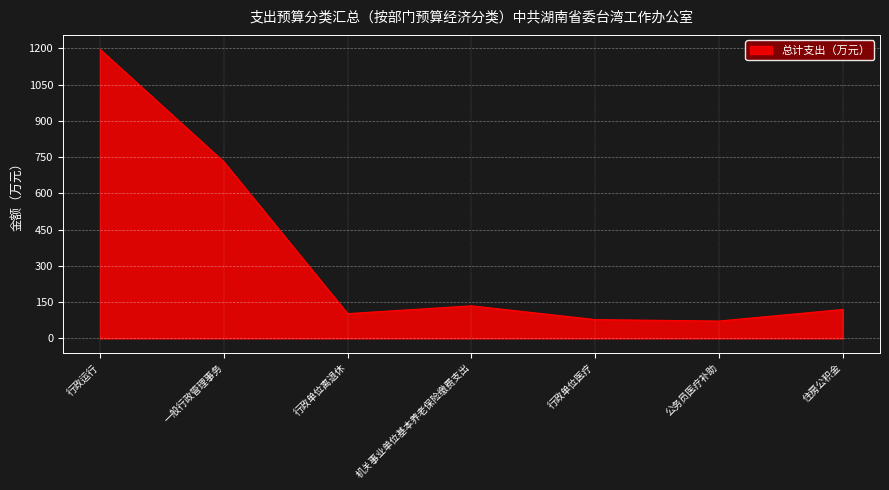

How many values are below 120?

3